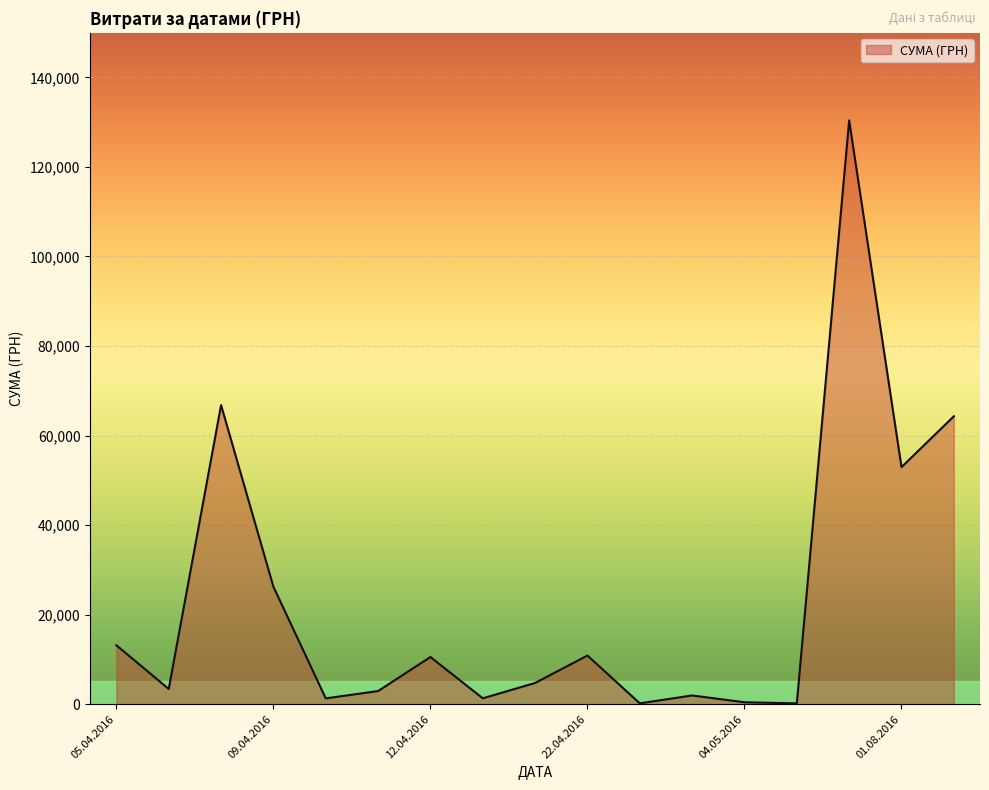

What is the minimum value shown in the chart?

176.0